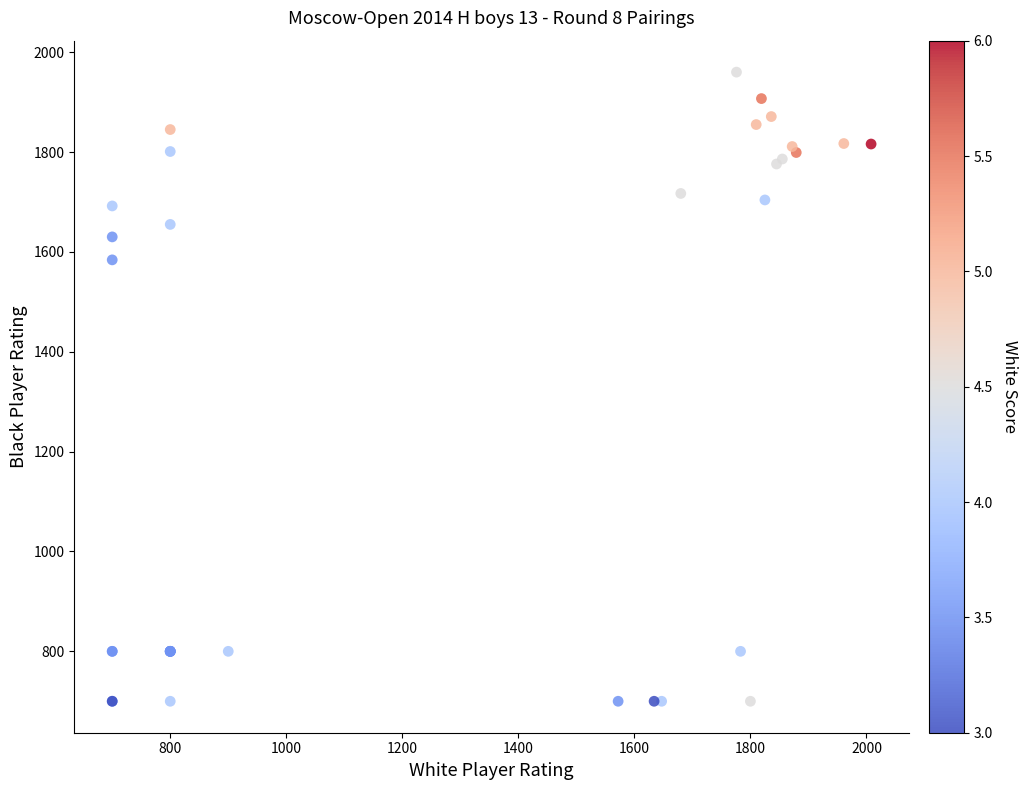

What Y value in the scatter plot is closest to 1330?

1584